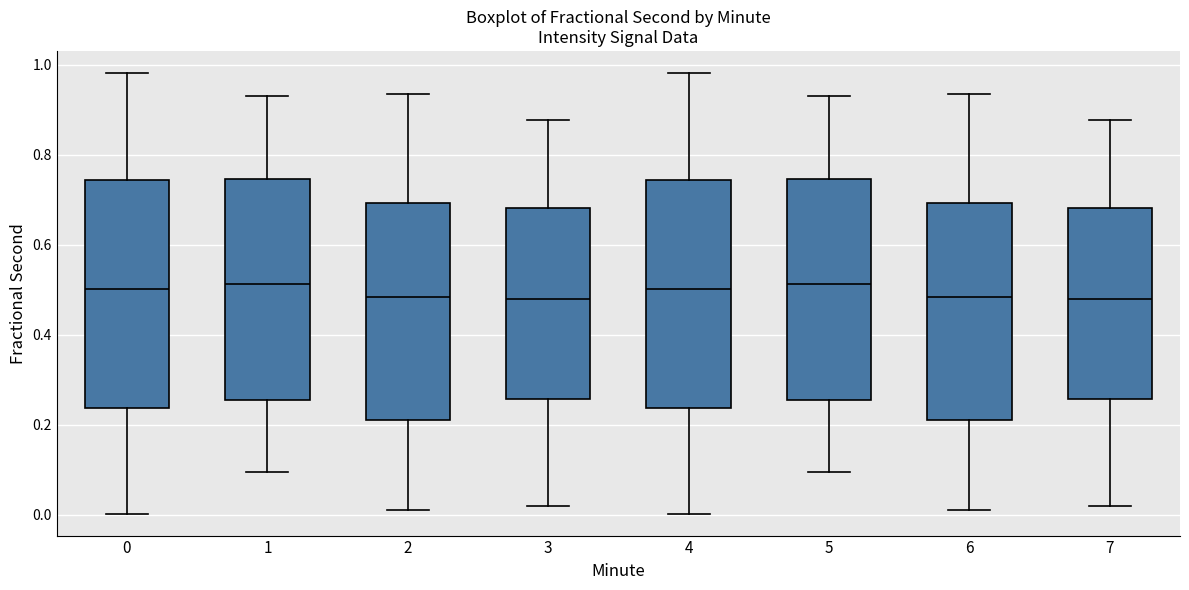

Where is the lower edge of the box at x = 3 on the y-axis? The values are not printed on the chart, so give them approximately, as read against the axis.

0.26